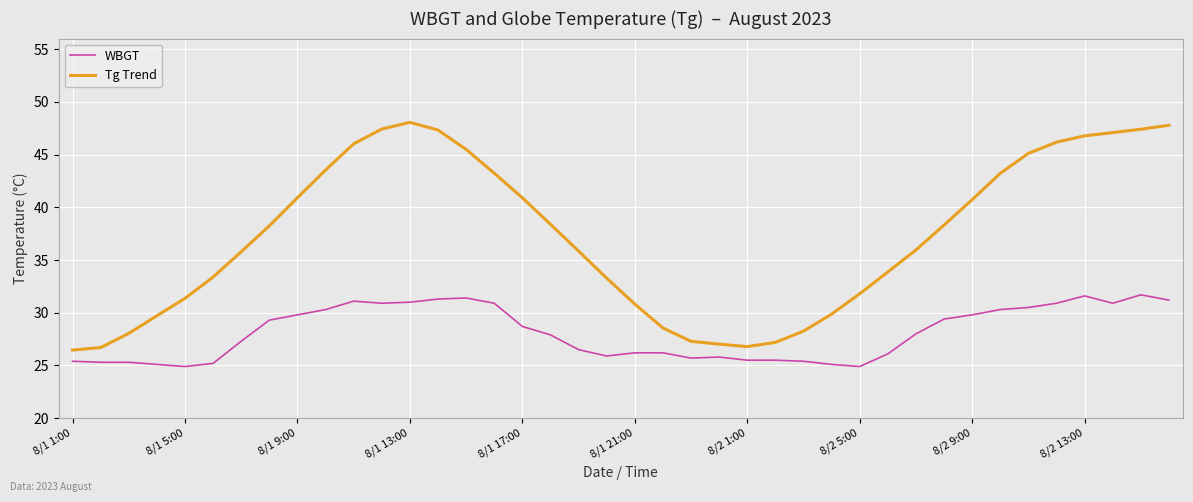

True or false: Tg Trend and WBGT cross at least once.

False